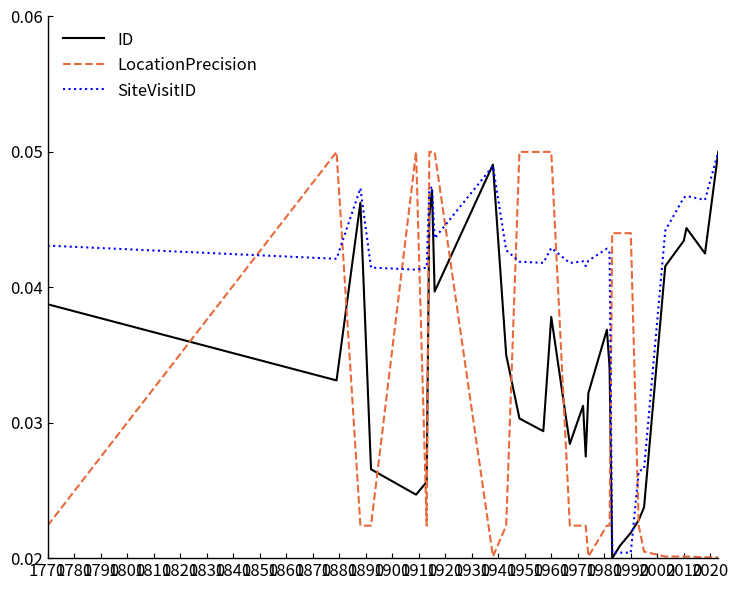

Which series has the largest total across all categories?

SiteVisitID